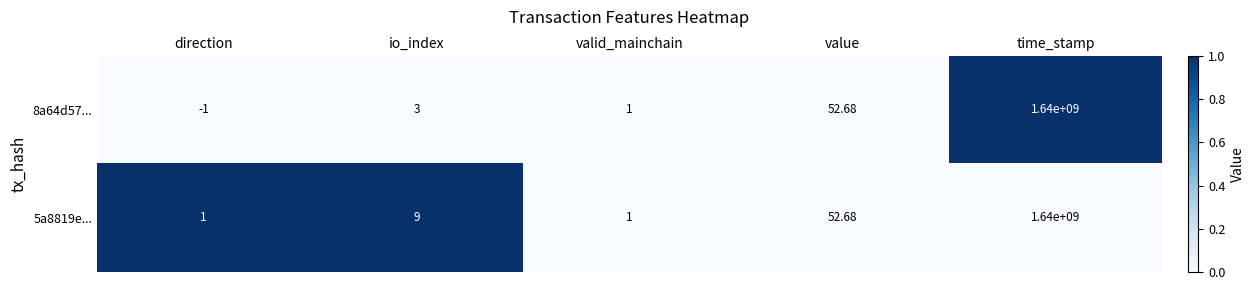

Which label corresponds to the smallest value in the chart?

direction